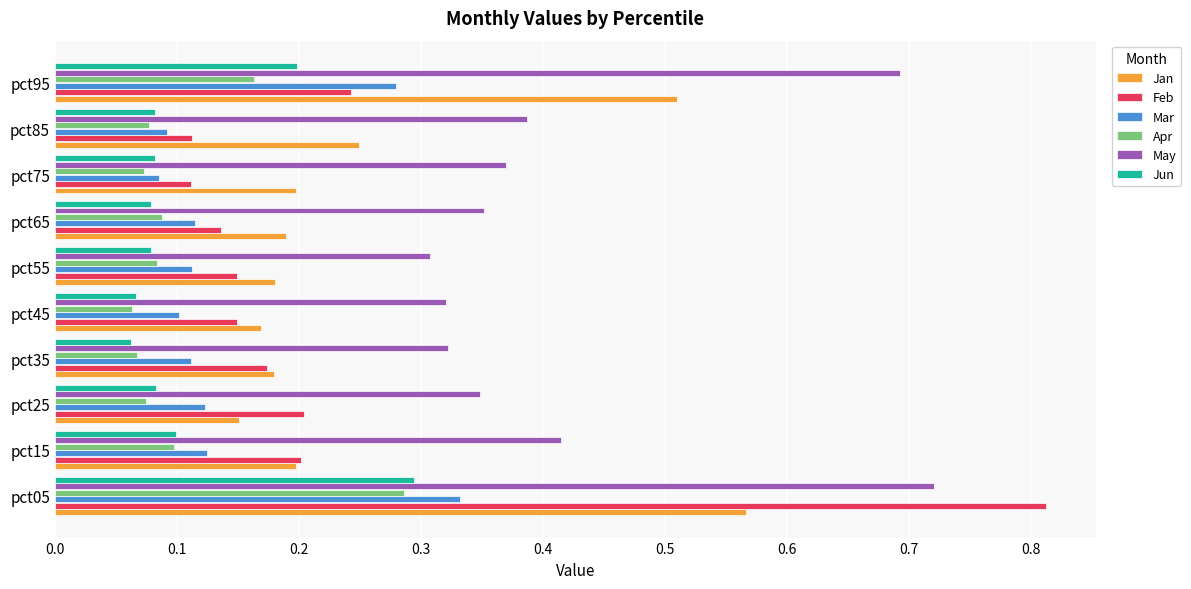

At which label does May reach its peak?

pct05